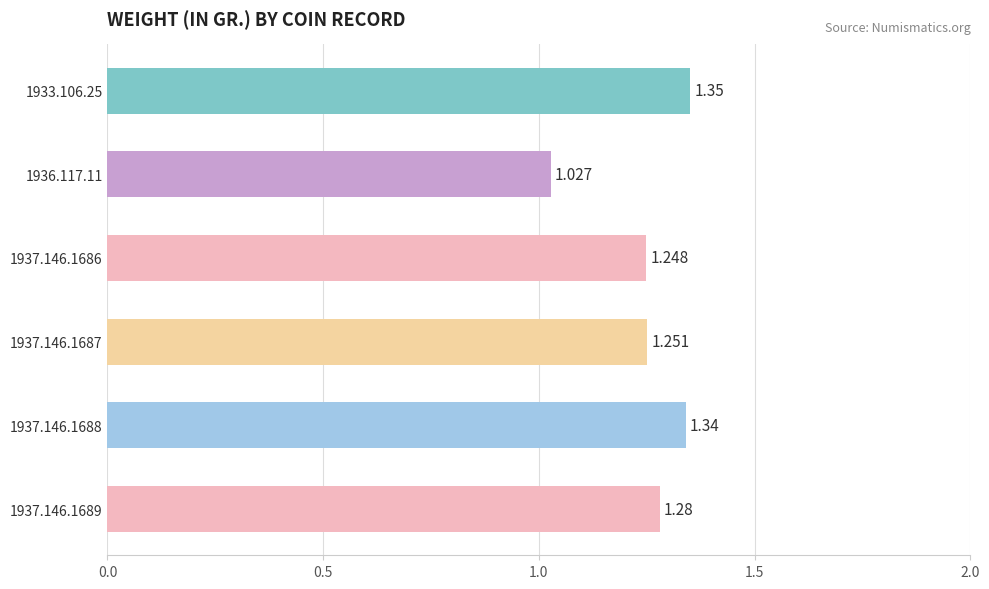

Are the bars horizontal?

Yes